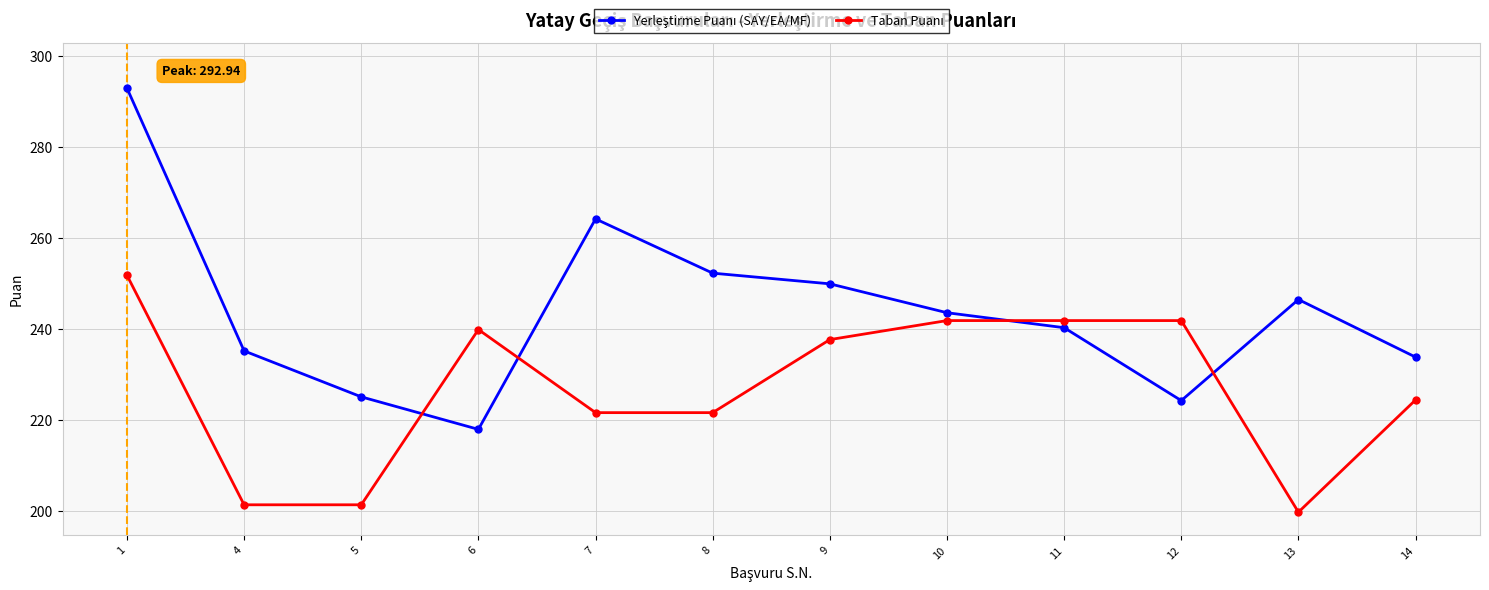

What is the maximum value shown in the chart?

292.9